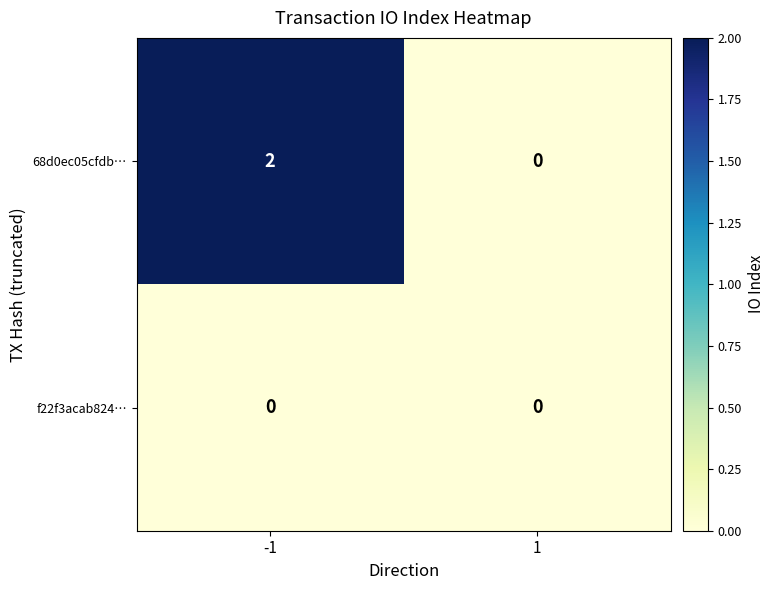

Reading left to right, list all the values displayed in this chart.

68d0ec05cfdb…: -1=2	1=0
f22f3acab824…: -1=0	1=0